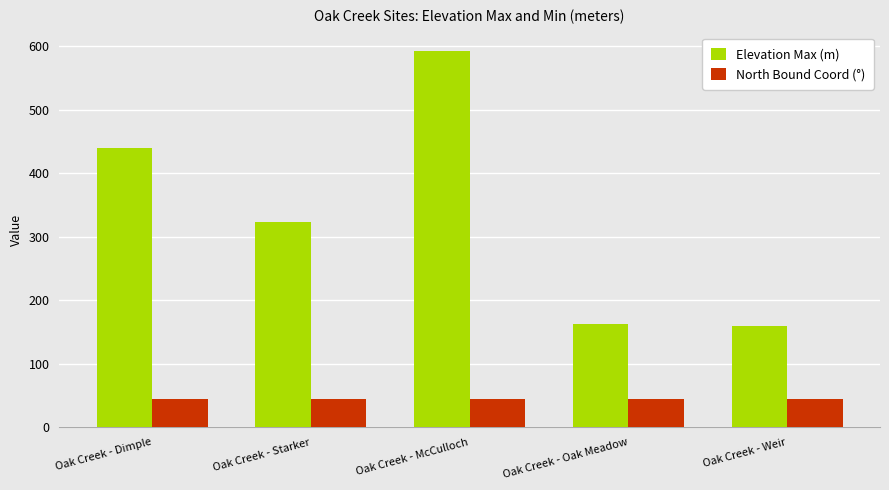

What value does the Elevation Max (m) series have at Oak Creek - Oak Meadow?

163.0